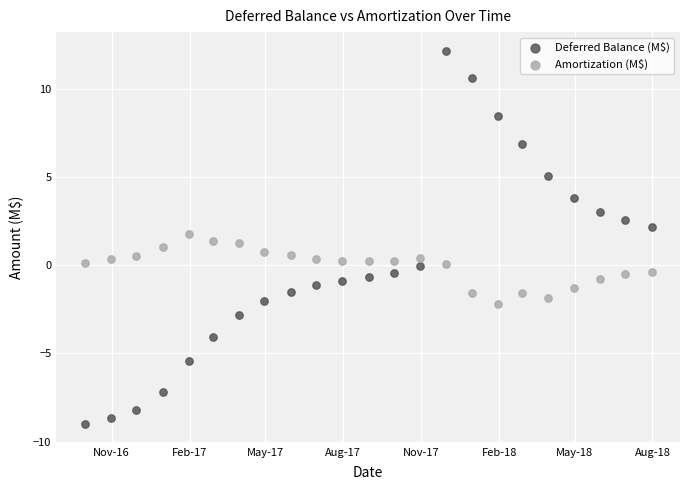

Which series has the largest Y range (max minus min)?

Deferred Balance (M$)